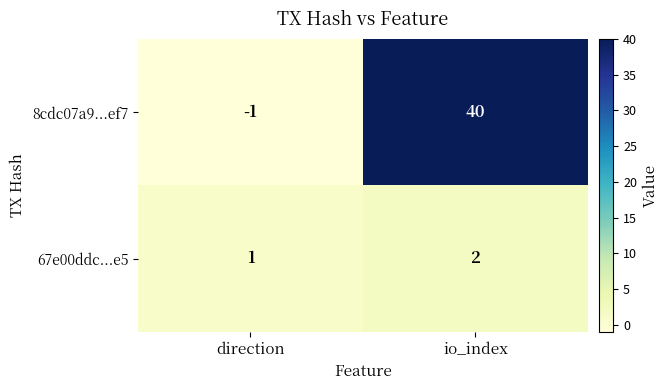

At which category does the chart reach its peak across all series?

io_index